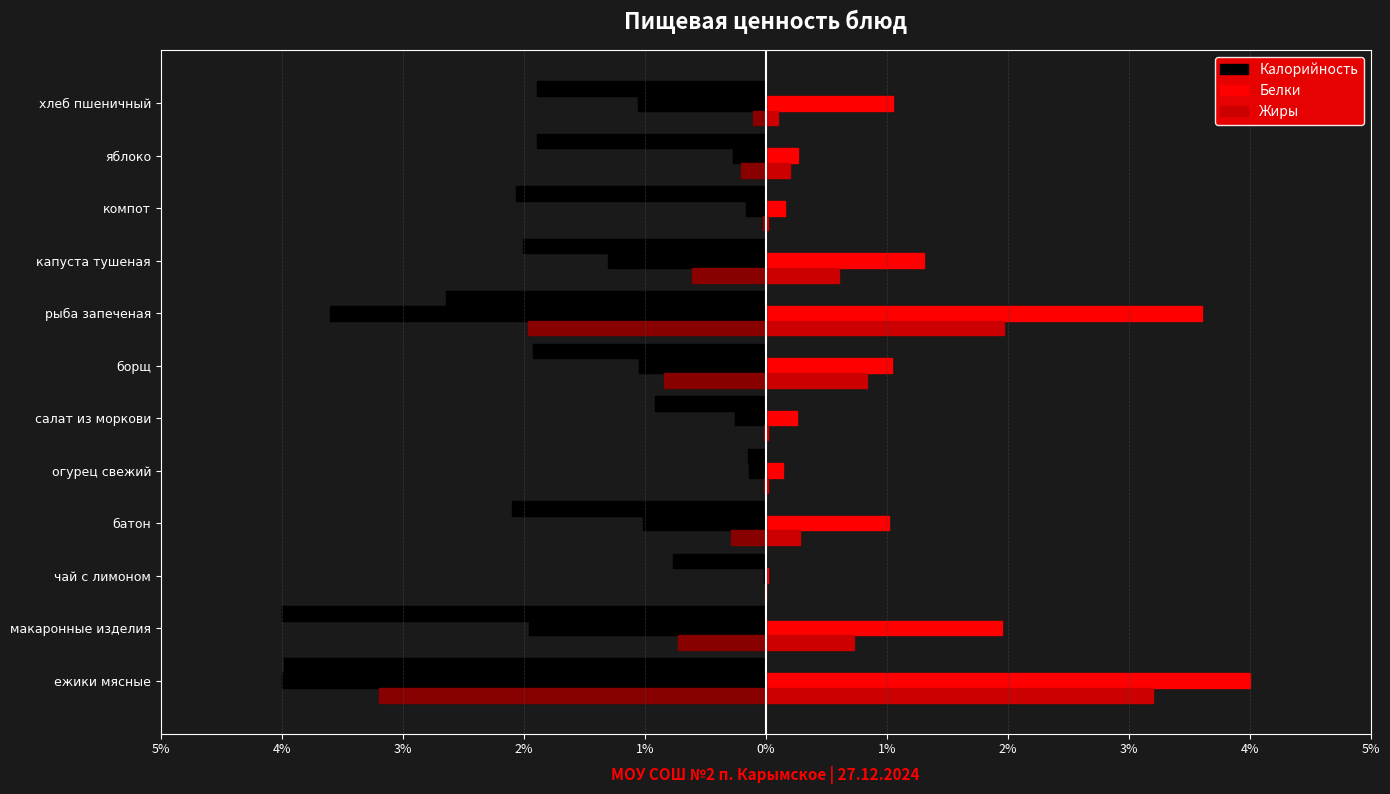

At how many categories does at least one series exceed -1?

12